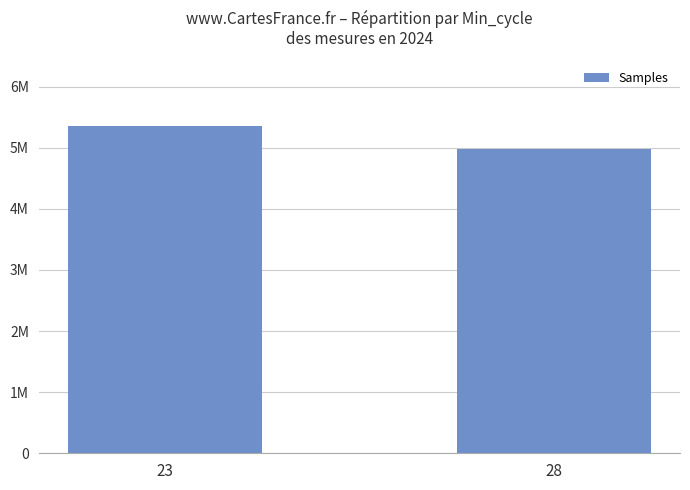

The chart shows a value of 4971427 at 28. True or false?

True